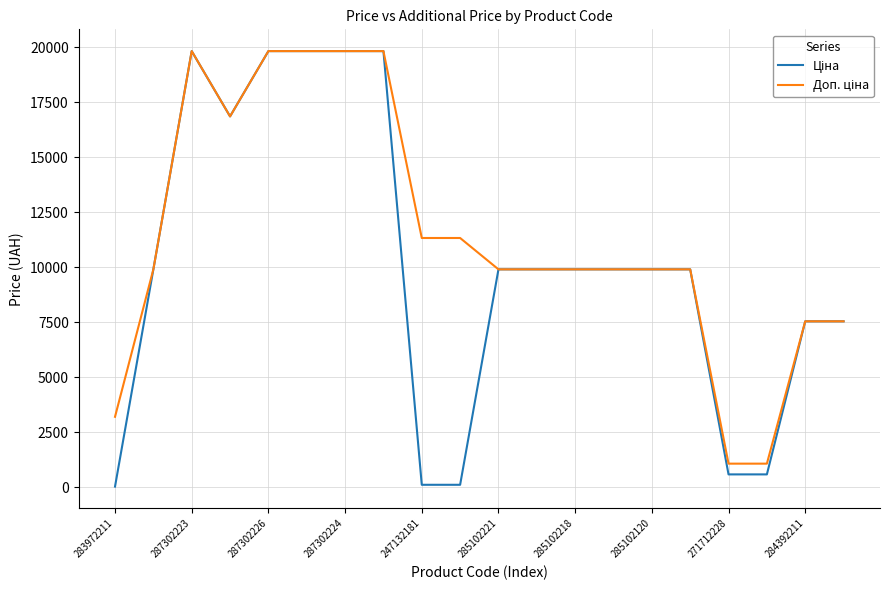

What is the greatest value displayed?

19831.1